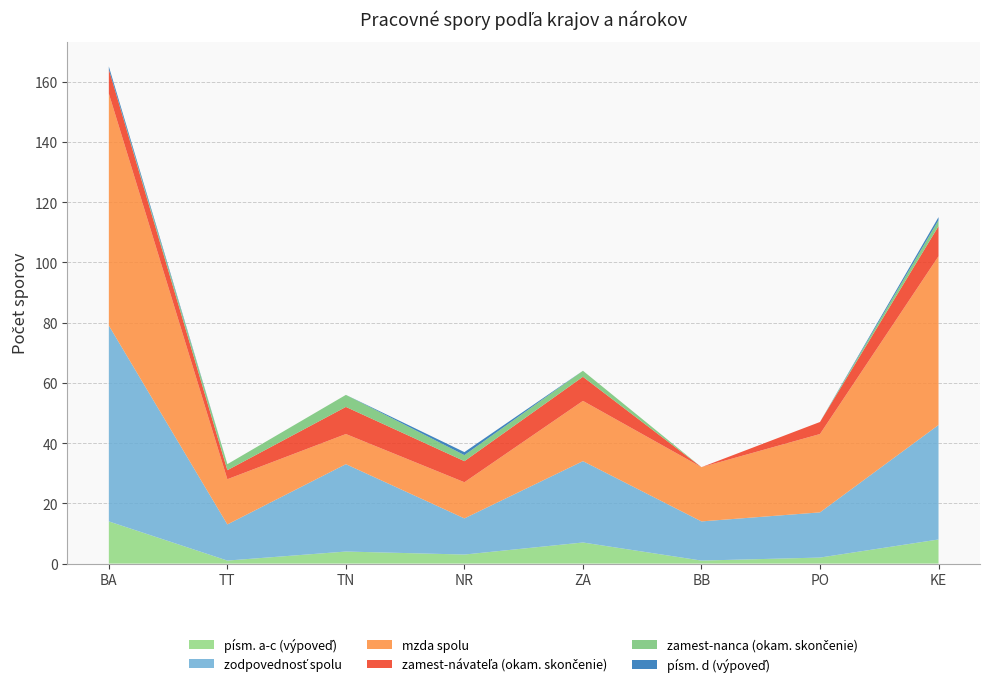

Reading right to left, list all the values displayed in this chart.

písm. a-c (výpoveď): KE=8	PO=2	BB=1	ZA=7	NR=3	TN=4	TT=1	BA=14
zodpovednosť spolu: KE=38	PO=15	BB=13	ZA=27	NR=12	TN=29	TT=12	BA=65
mzda spolu: KE=56	PO=26	BB=18	ZA=20	NR=12	TN=10	TT=15	BA=77
zamest-návateľa (okam. skončenie): KE=10	PO=4	BB=0	ZA=8	NR=7	TN=9	TT=3	BA=8
zamest-nanca (okam. skončenie): KE=2	PO=0	BB=0	ZA=2	NR=2	TN=4	TT=2	BA=0
písm. d (výpoveď): KE=1	PO=0	BB=0	ZA=0	NR=1	TN=0	TT=0	BA=1